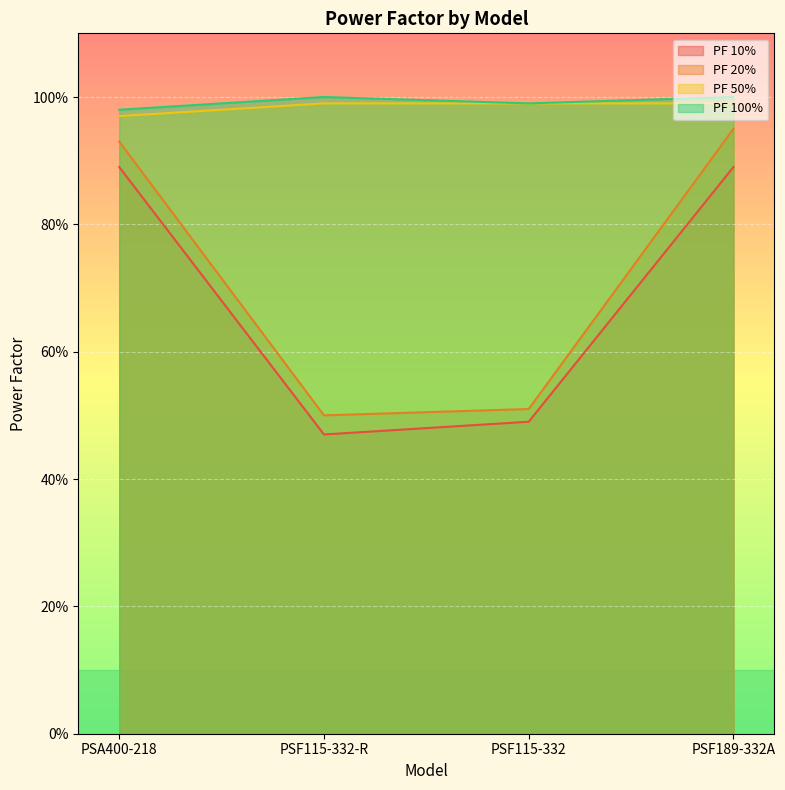

Which label corresponds to the largest value in the chart?

PSF115-332-R